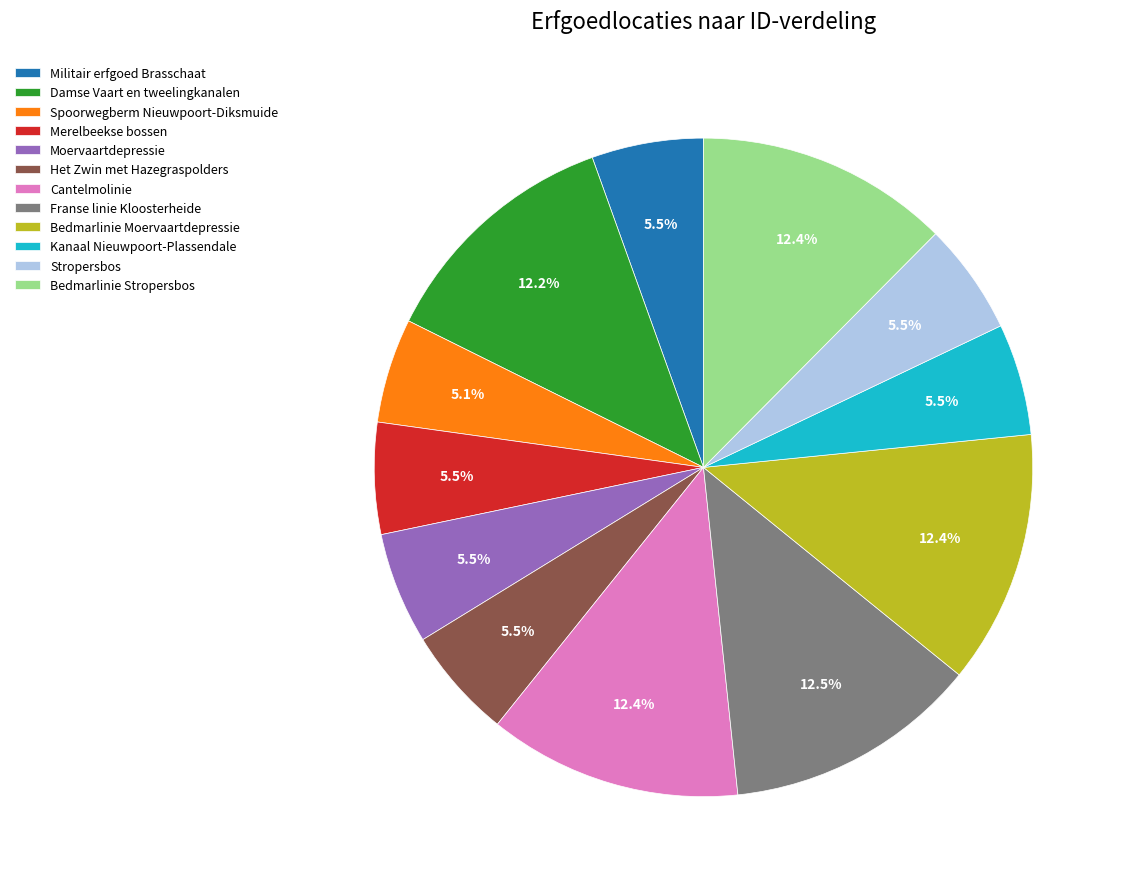

Do Bedmarlinie Stropersbos and Cantelmolinie together represent more than half of the pie?

No